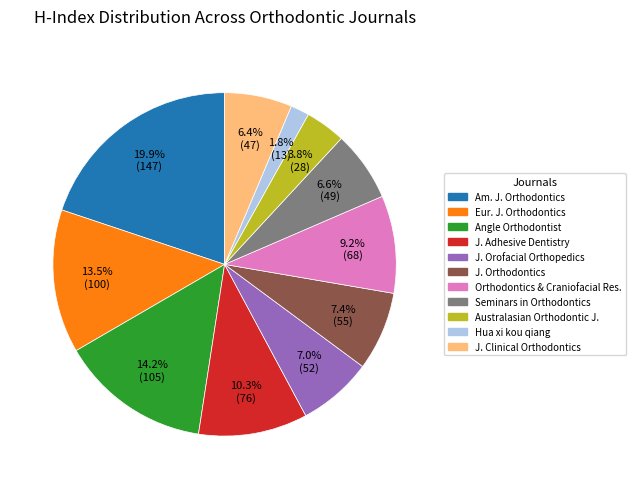

Is there a majority slice in this chart?

No